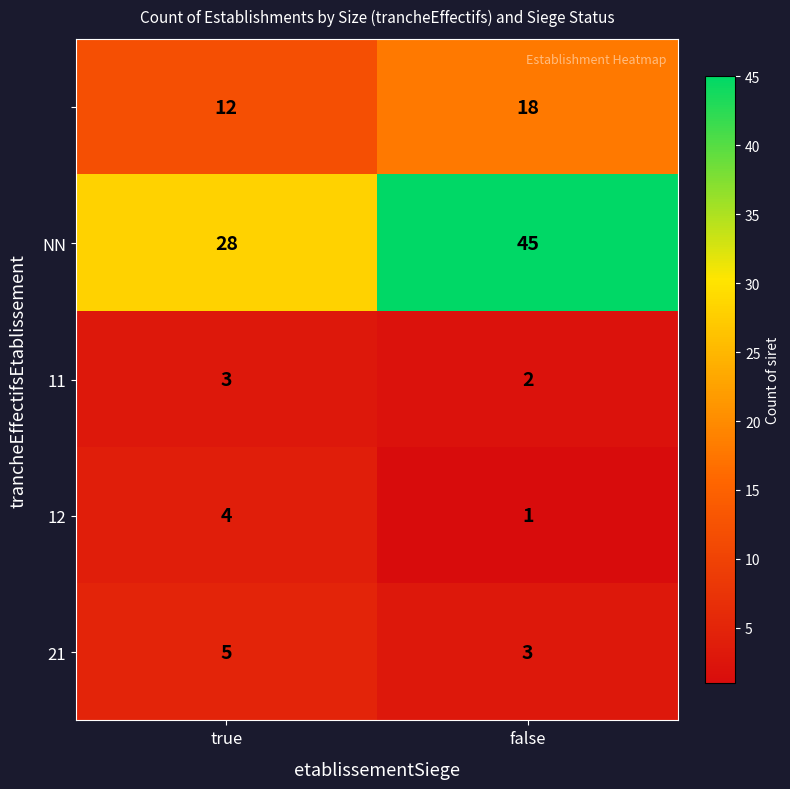

At which category is the sum across all series the highest?

false